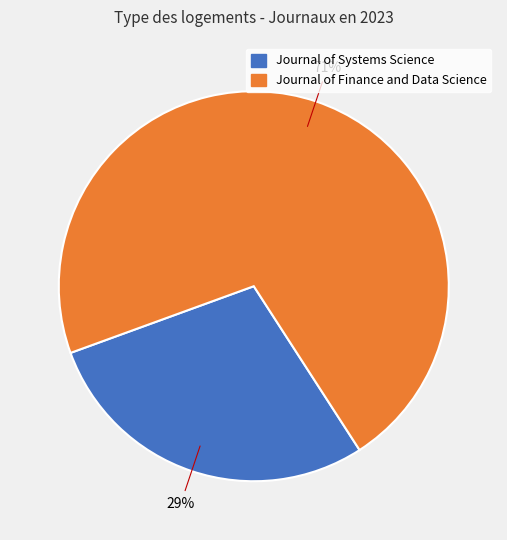

To the nearest percent, what is the average slice percentage?

50%